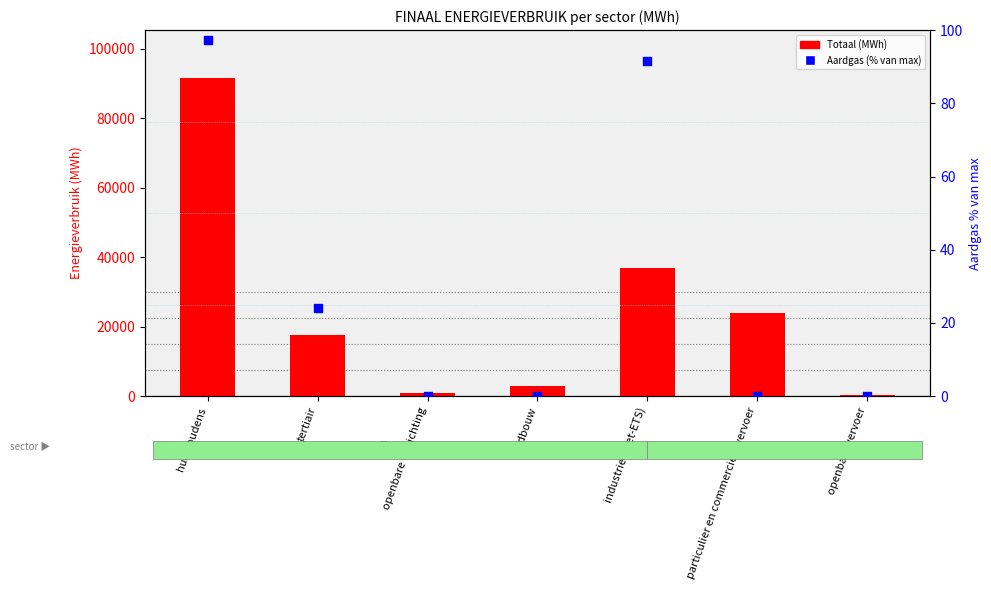

Which series contains the lowest Y value?

Aardgas (% van 30000)